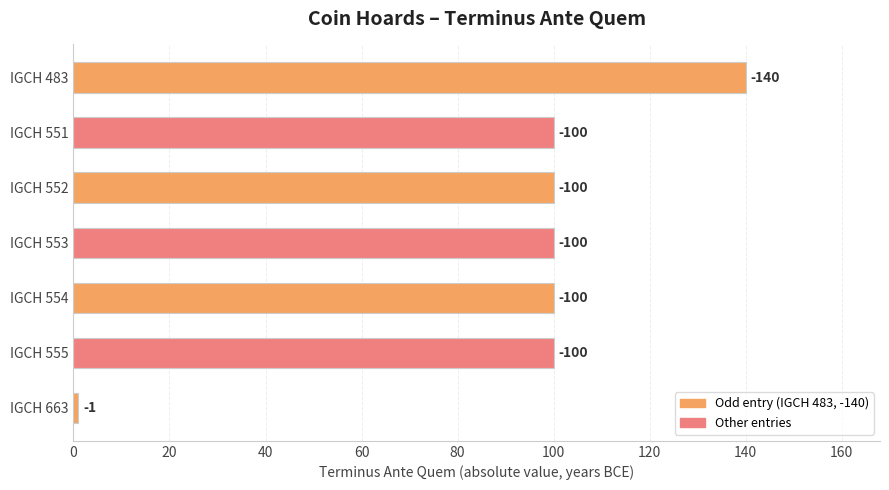

Are the bars grouped side by side (vs. stacked)?

No